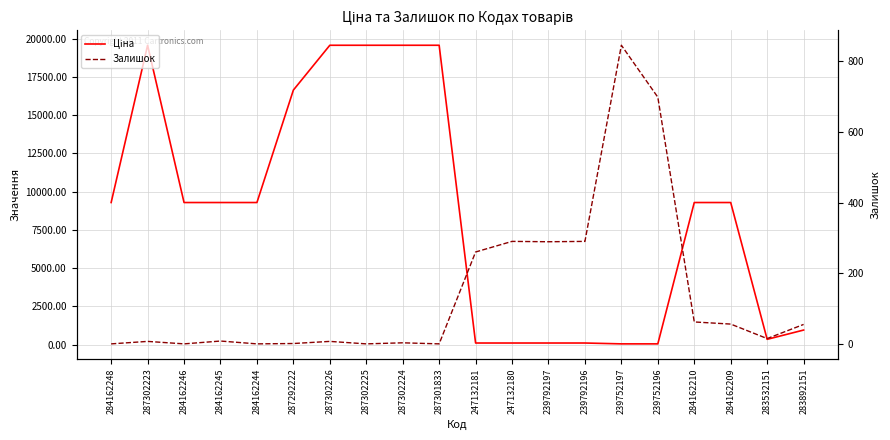

True or false: Залишок has more than 0 points higher than both neighbors.

True